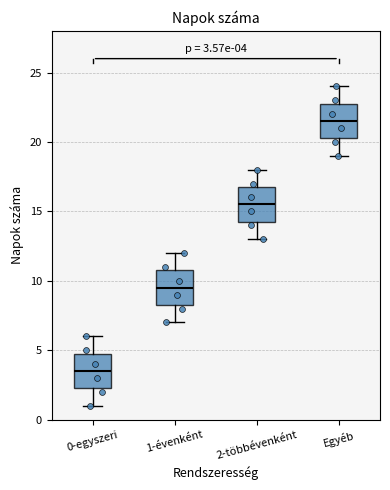

Which box's median line is the highest?

Egyéb